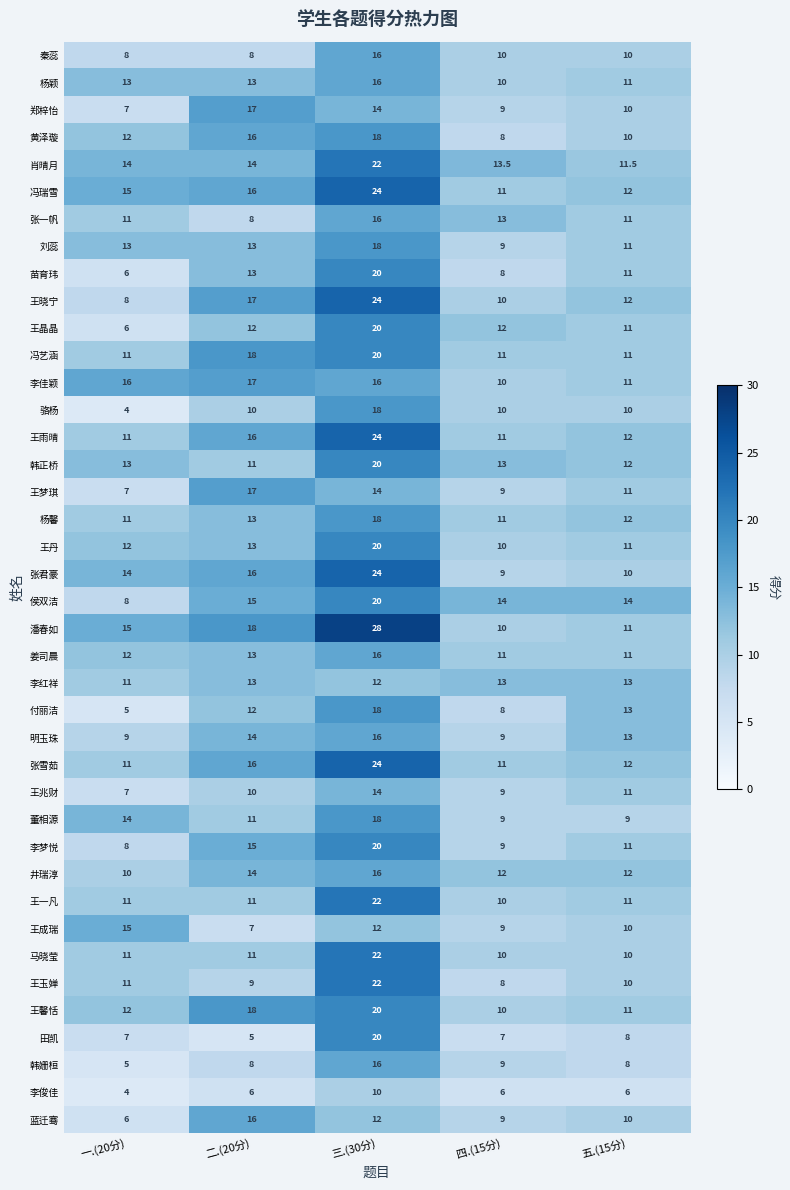

What is the total value across all series at 一.(20分)?

404.0